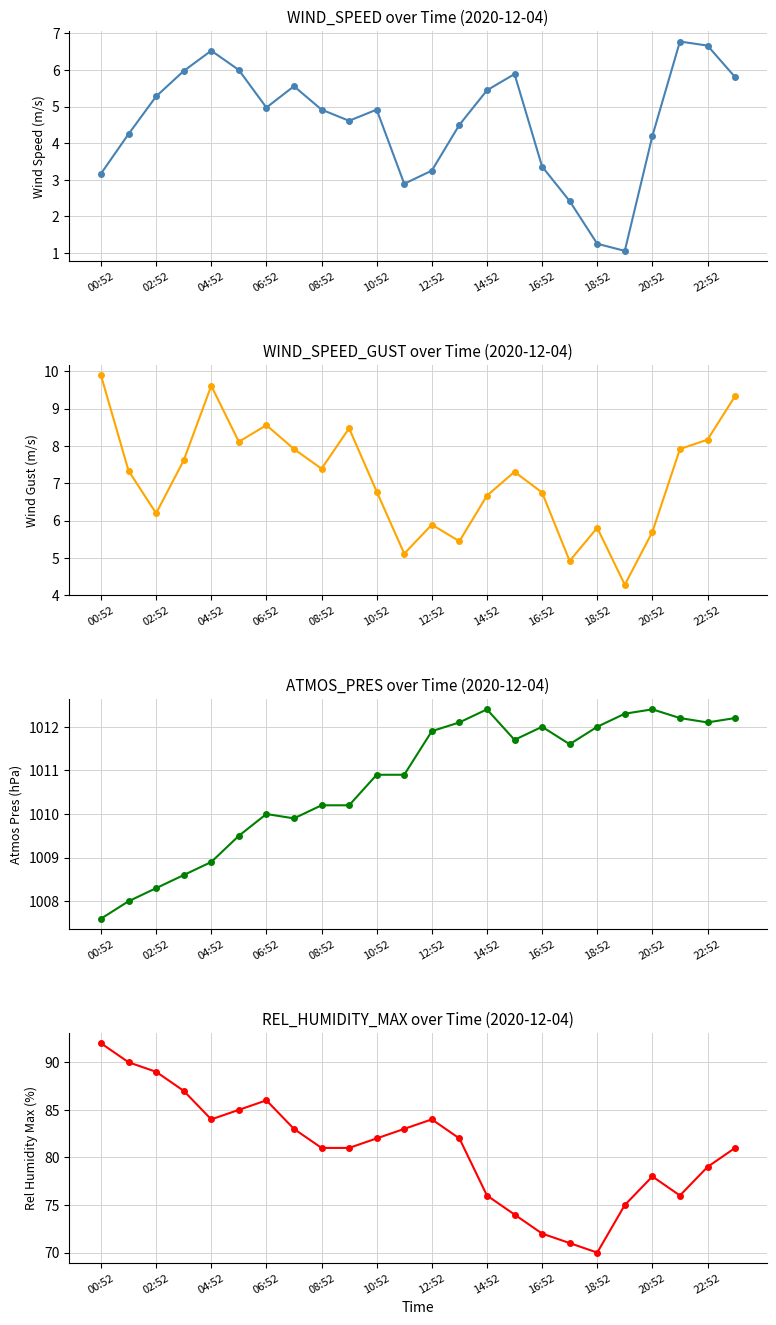

What is the difference between the maximum and minimum values in the ATMOS_PRES series?

4.8